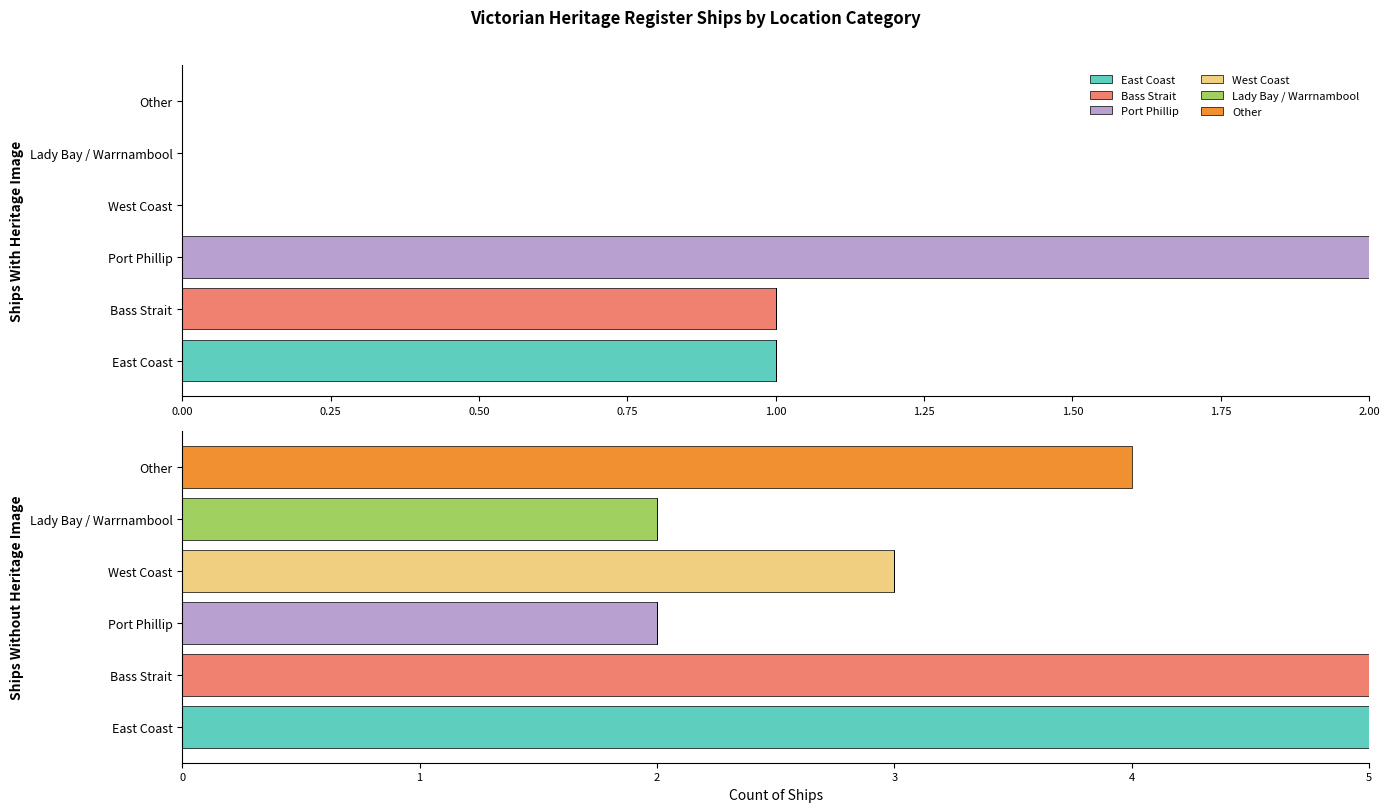

What are all the series names shown in the legend?

East Coast, Bass Strait, Port Phillip, West Coast, Lady Bay / Warrnambool, Other